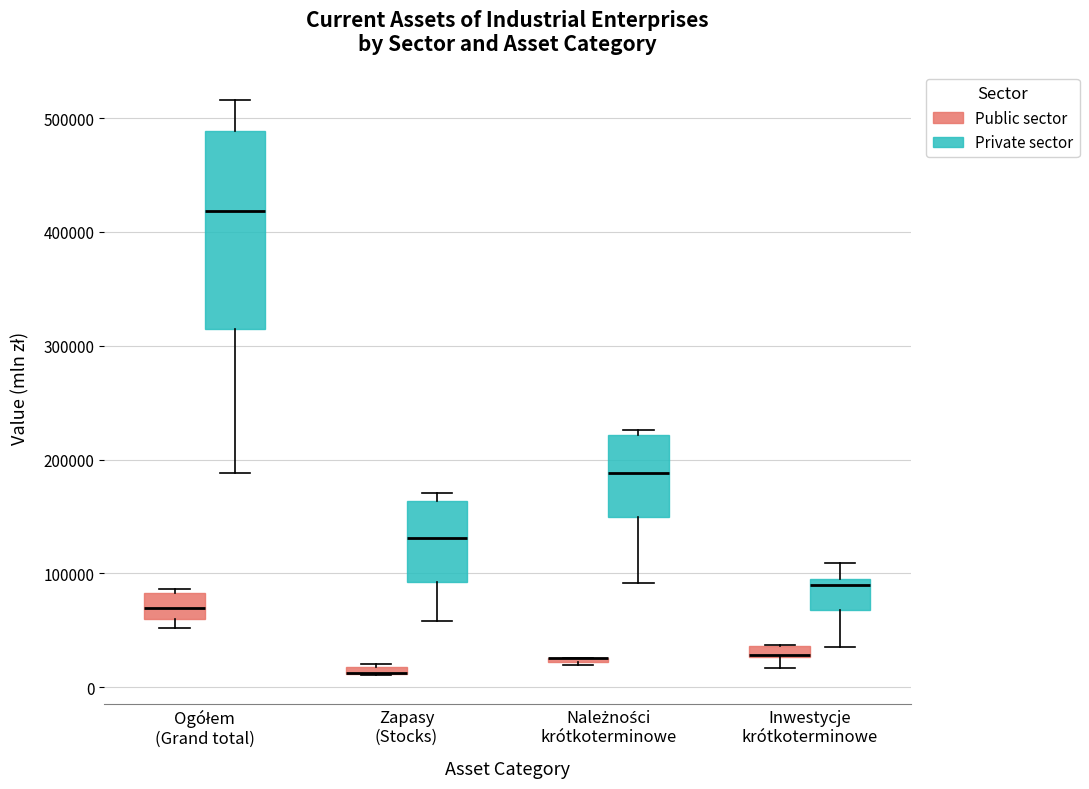

Which box is the tallest, from its lower edge to its upper edge?

Ogółem (Grand total) (Private sector)